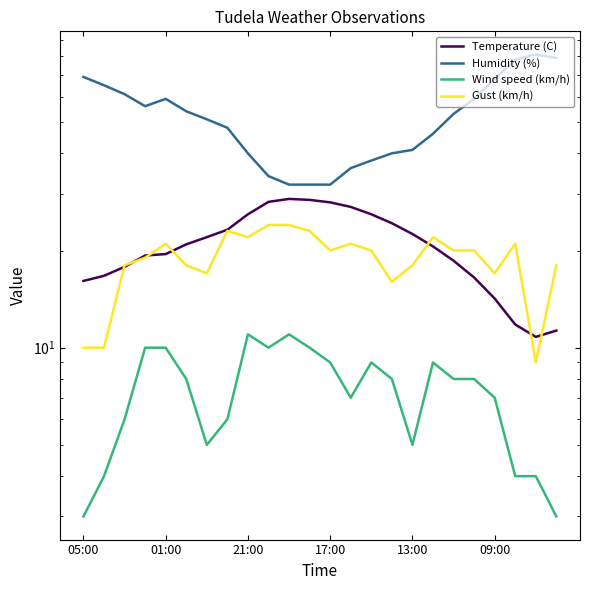

What position from the left is 09:00?

6